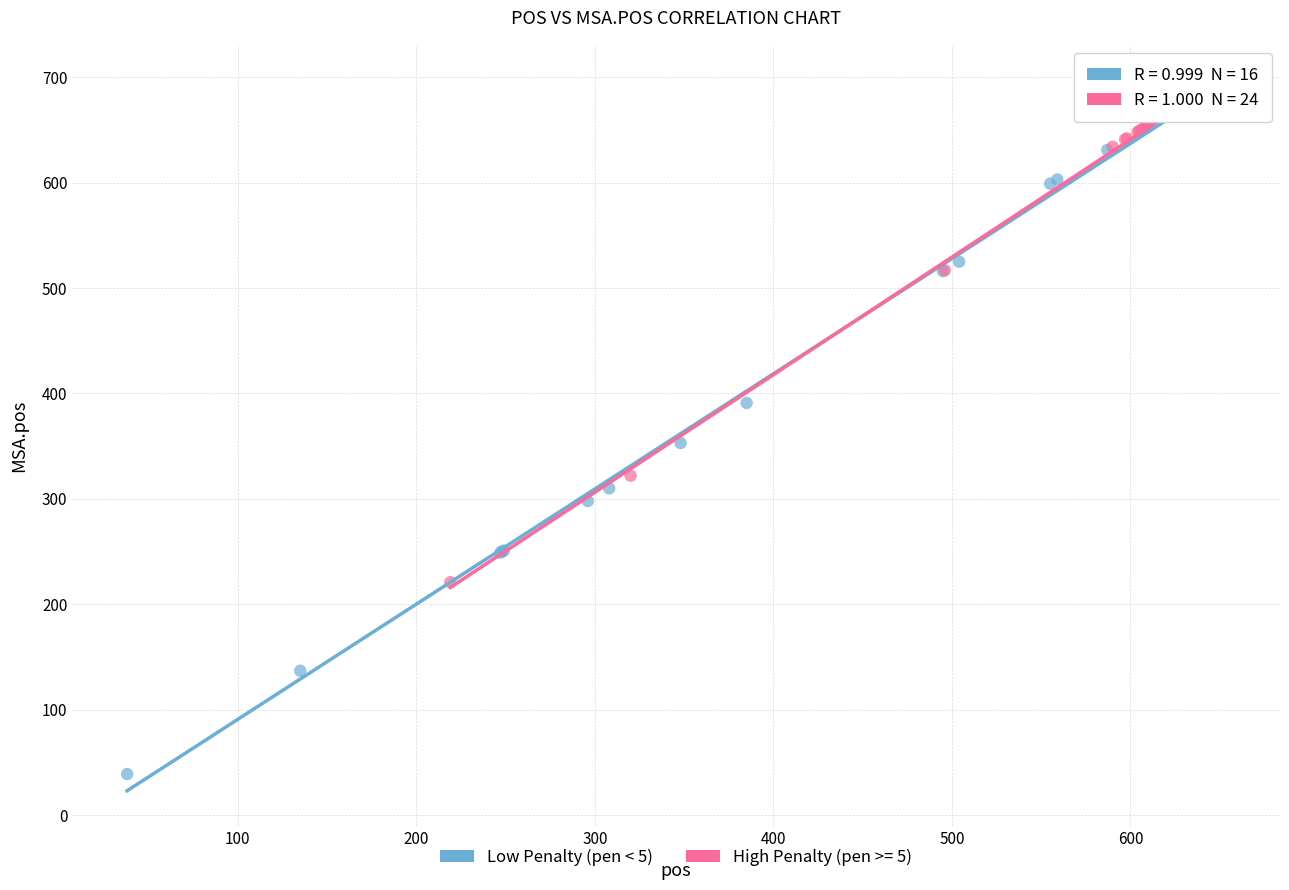

Which series reaches the minimum Y coordinate?

Low Penalty (pen < 5)